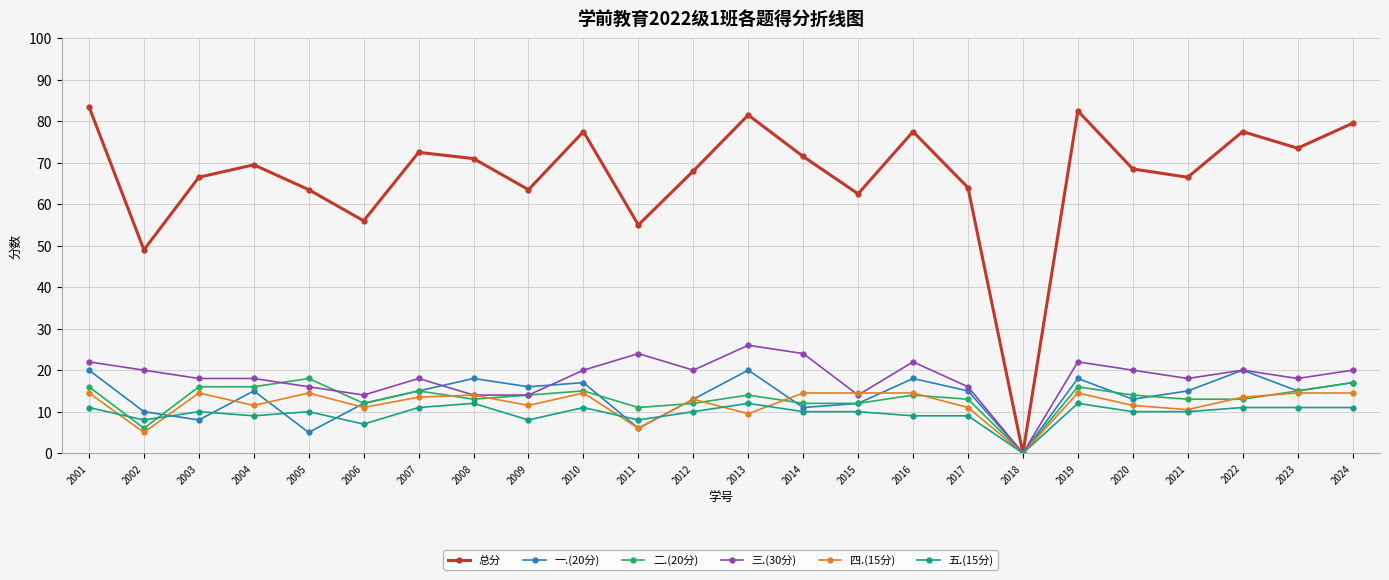

Which series has the widest spread of values?

总分